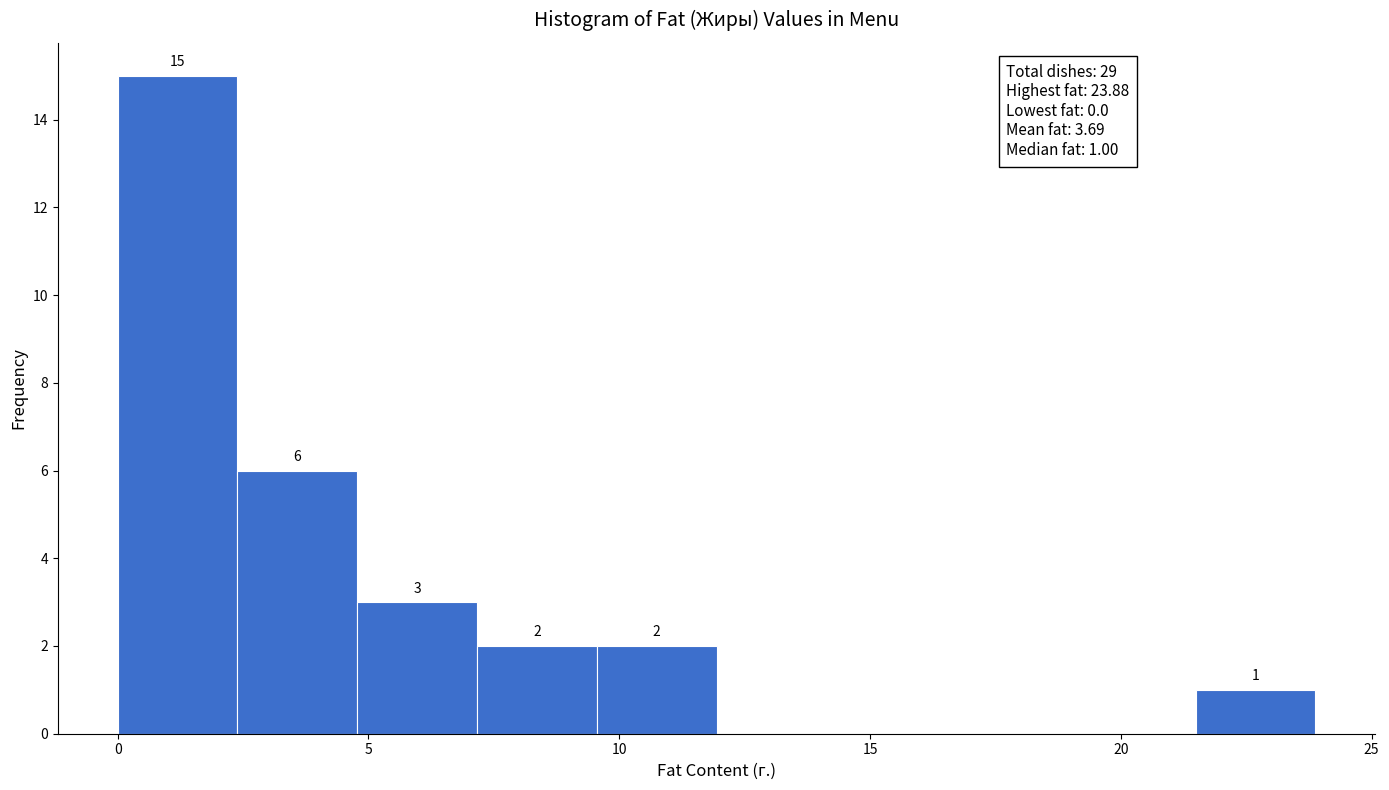

Over which range of the x-axis is the bar tallest?

0.0 to 2.5